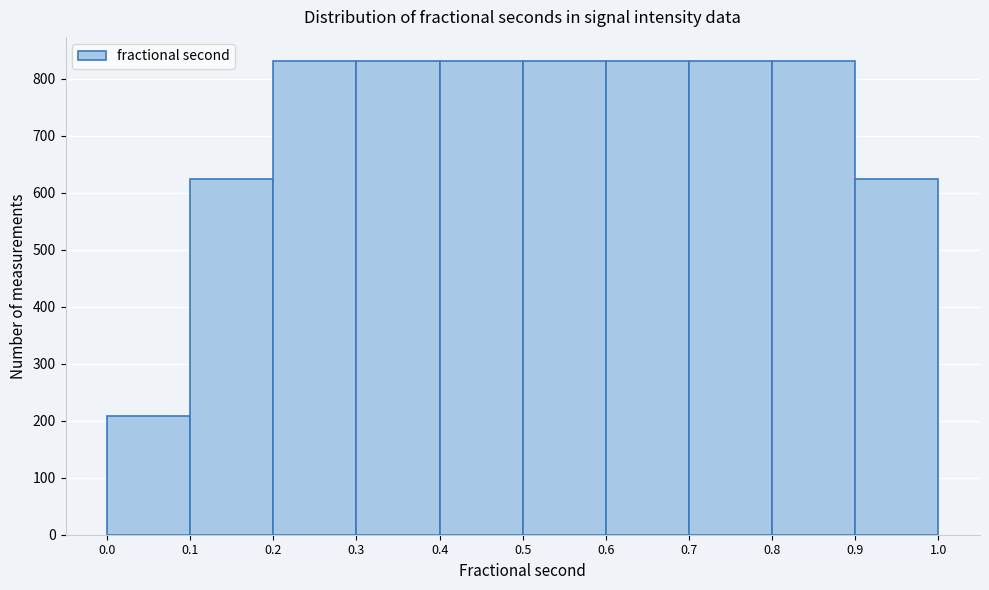

Reading left to right, transcribe this chart: for each bar, give the range it covers on the x-axis and its height. The values are not printed on the chart, so give them approximately, as read against the axis.

0.0 to 0.1: 210
0.1 to 0.2: 620
0.2 to 0.3: 830
0.3 to 0.4: 830
0.4 to 0.5: 830
0.5 to 0.6: 830
0.6 to 0.7: 830
0.7 to 0.8: 830
0.8 to 0.9: 830
0.9 to 1.0: 620